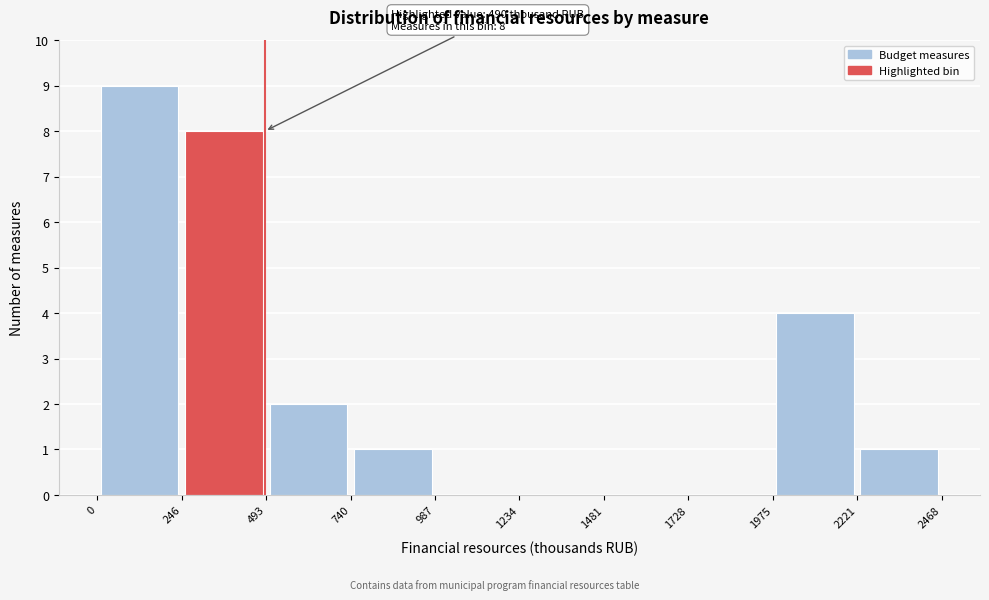

Over which range of the x-axis is the bar tallest?

0 to 246